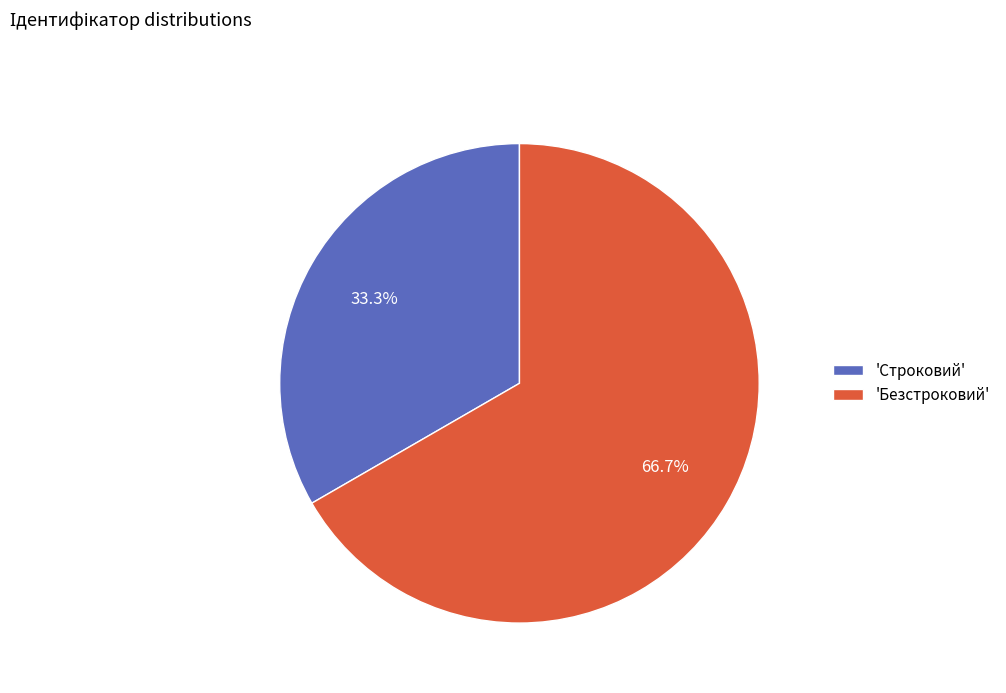

What portion of the pie excludes 'Строковий'?

66.7%